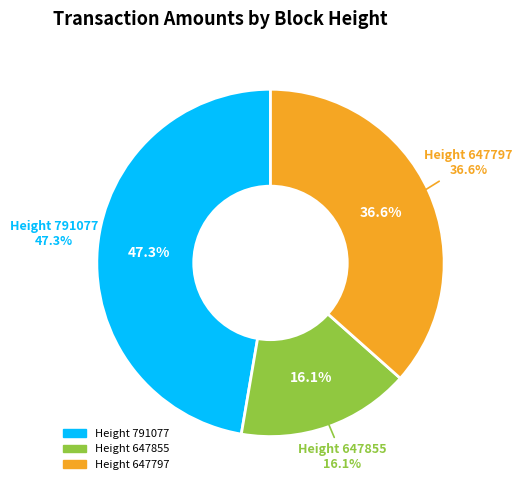

Which category has the biggest portion of the pie?

791077